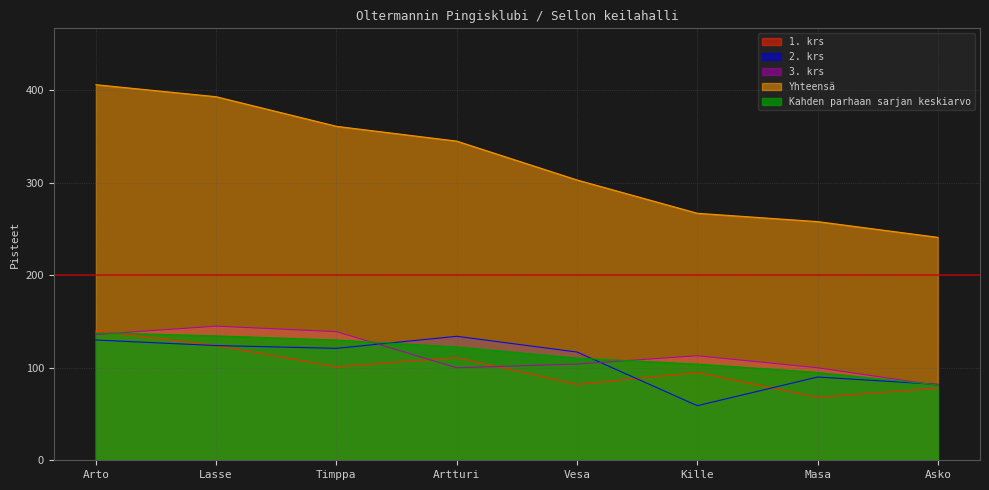

Does the chart display data point markers on the line(s)?

No